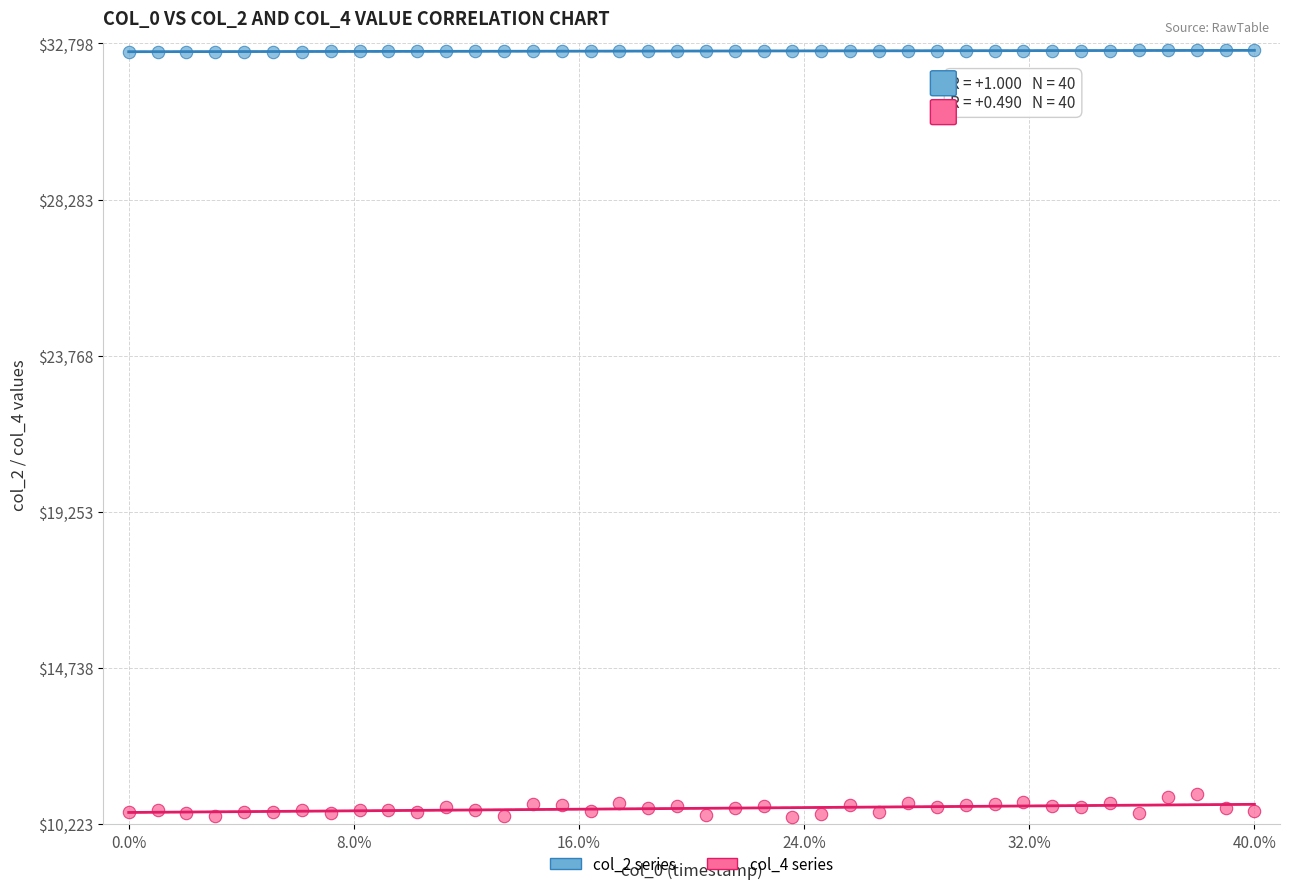

Which series contains the highest Y value?

col_2 series